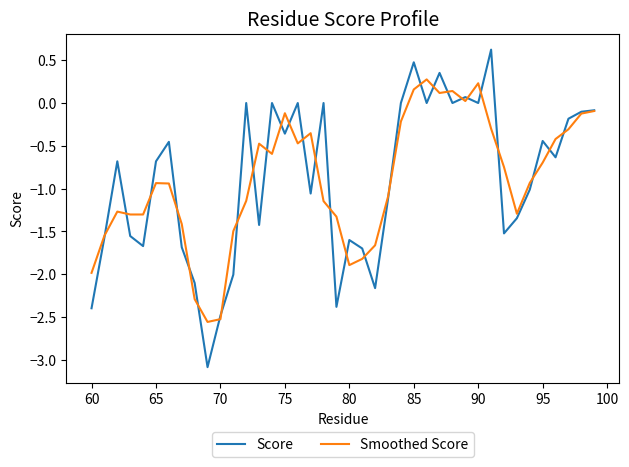

What is the minimum value shown in the chart?

-3.1